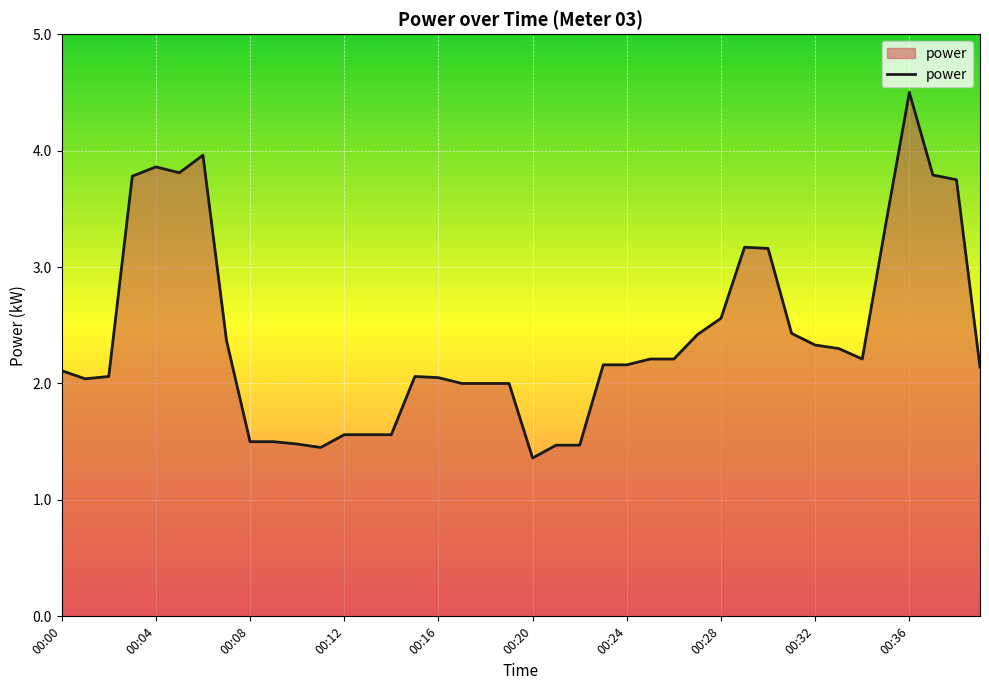

What is the maximum value shown in the chart?

4.5